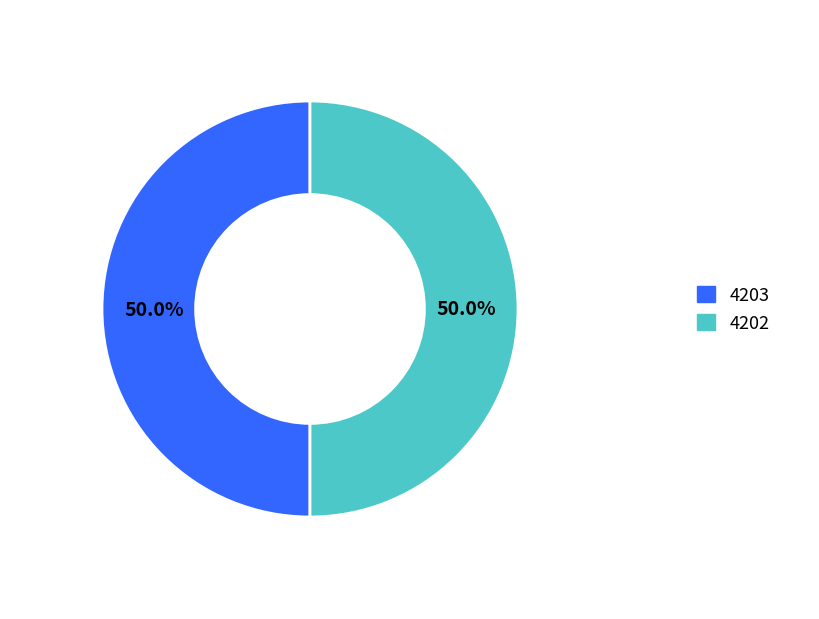

What is the total percentage of 4202 and 4203?

100.0%